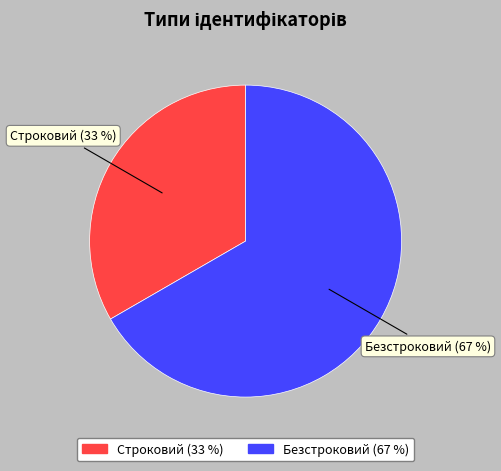

Is there any slice that represents more than half of the pie?

Yes